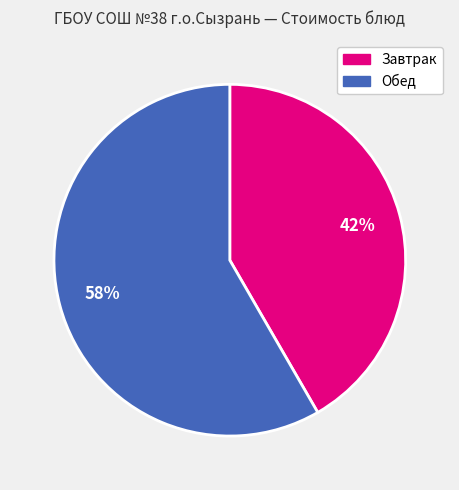

Is there a majority slice in this chart?

Yes